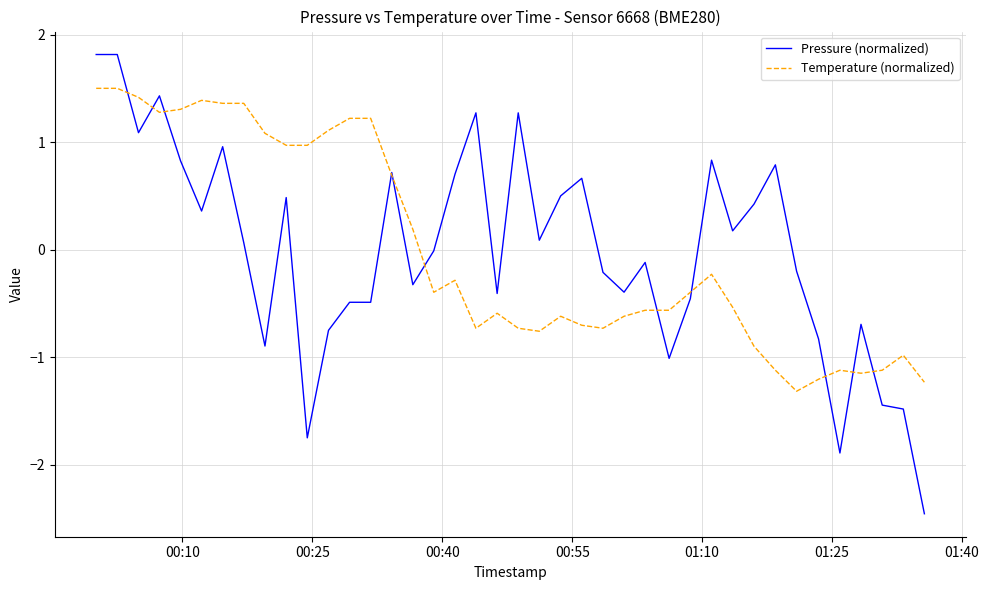

What is the minimum value shown in the chart?

-2.5